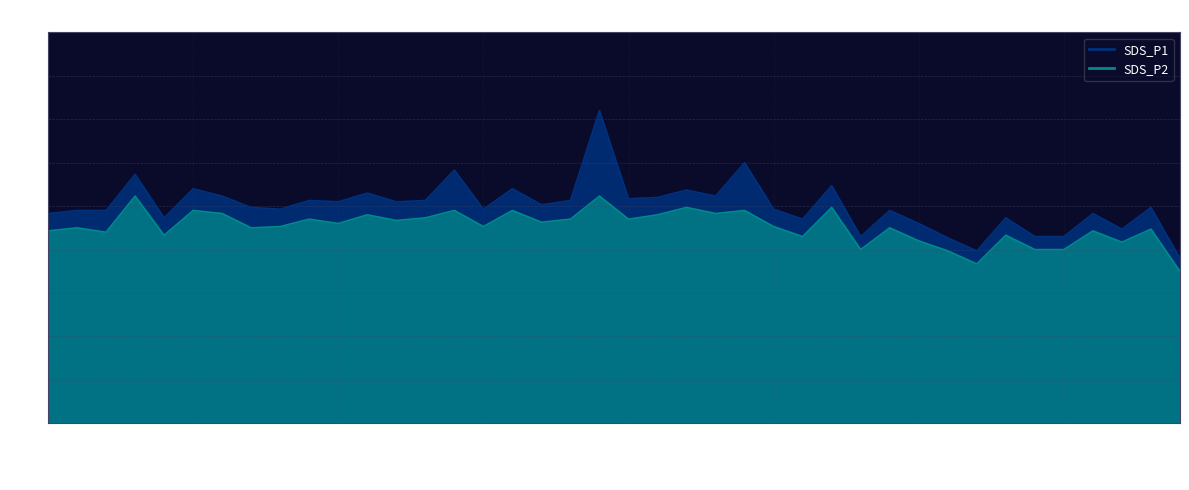

What is the value of the SDS_P1 point at the 31st from the left?

4.6